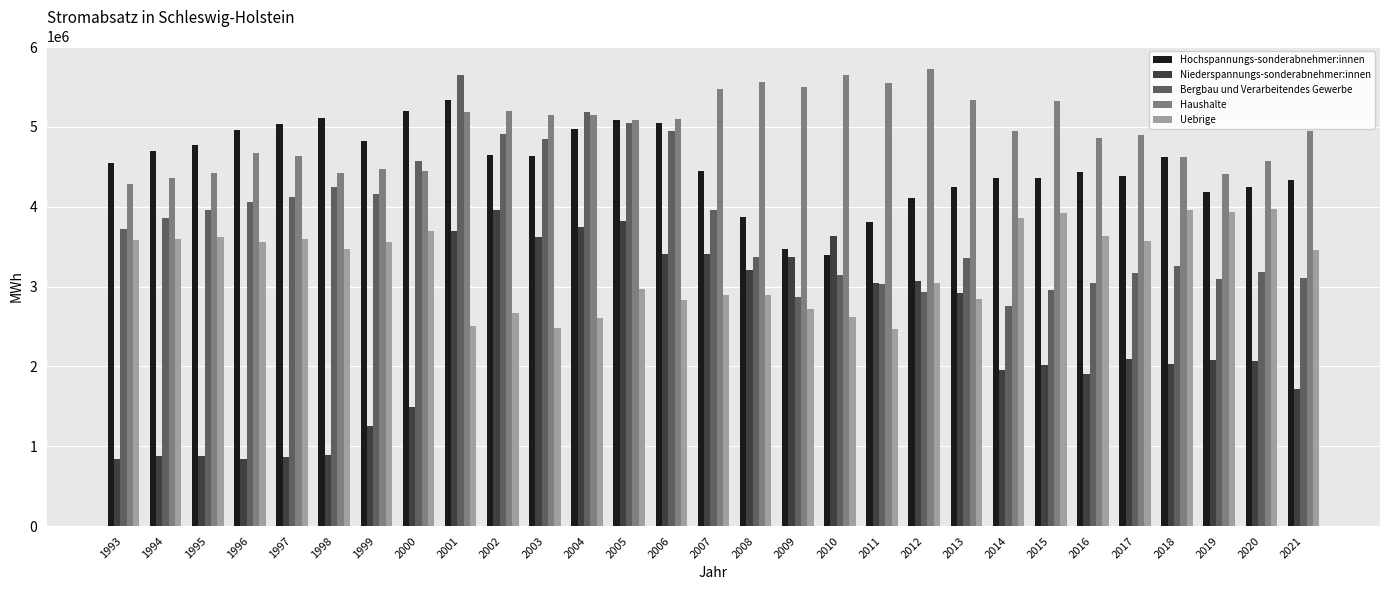

Rank the series by their average value, from lowest to highest.

Niederspannungs-sonderabnehmer:innen, Uebrige, Bergbau und Verarbeitendes Gewerbe, Hochspannungs-sonderabnehmer:innen, Haushalte